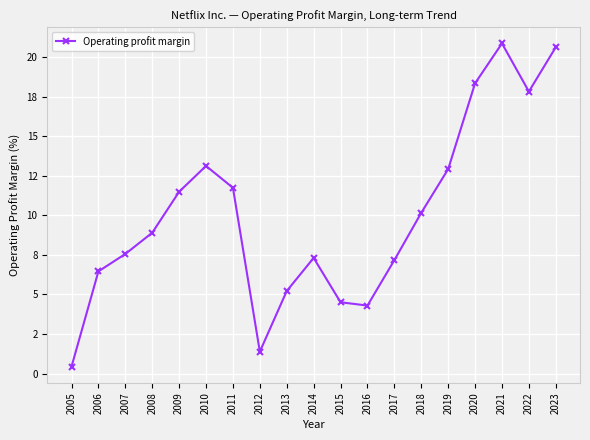

At which label does the data first exceed 8?

2008